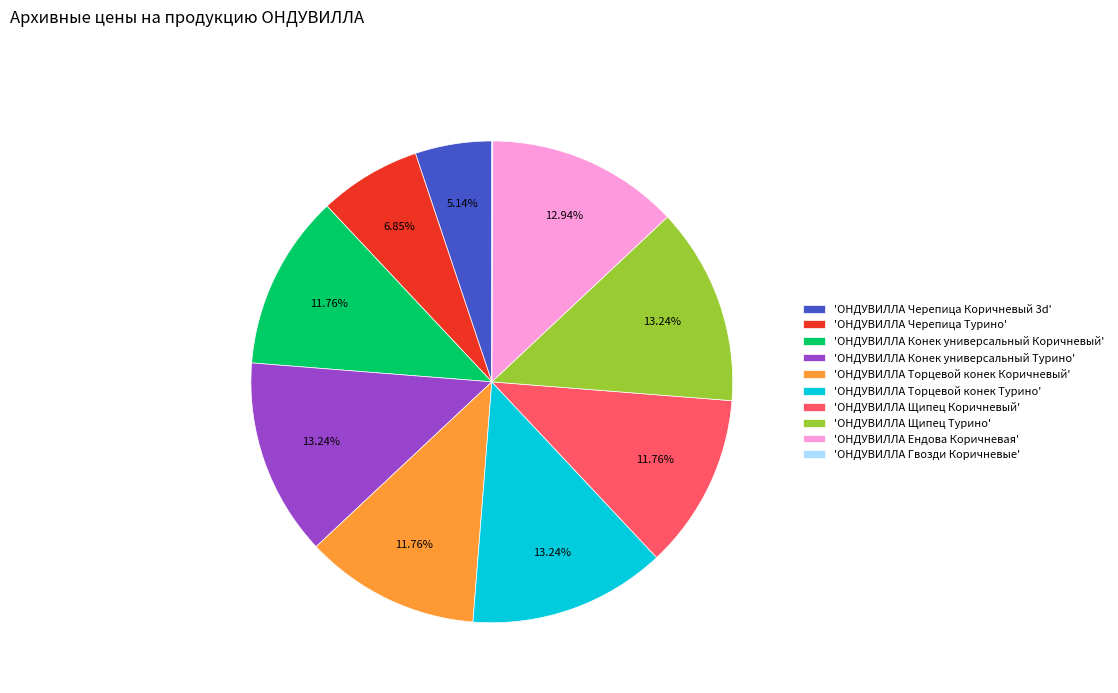

Combined, do 'ОНДУВИЛЛА Ендова Коричневая' and 'ОНДУВИЛЛА Конек универсальный Коричневый' account for over 50%?

No